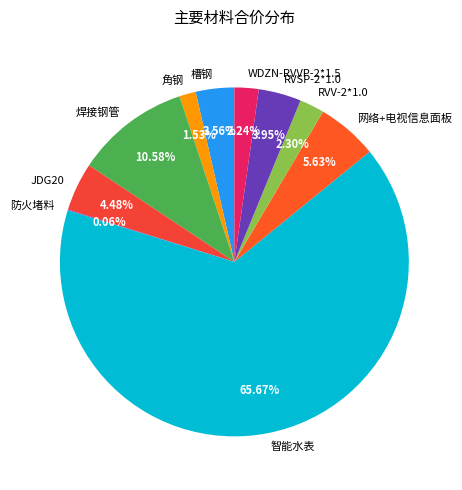

Which category has the biggest portion of the pie?

智能水表